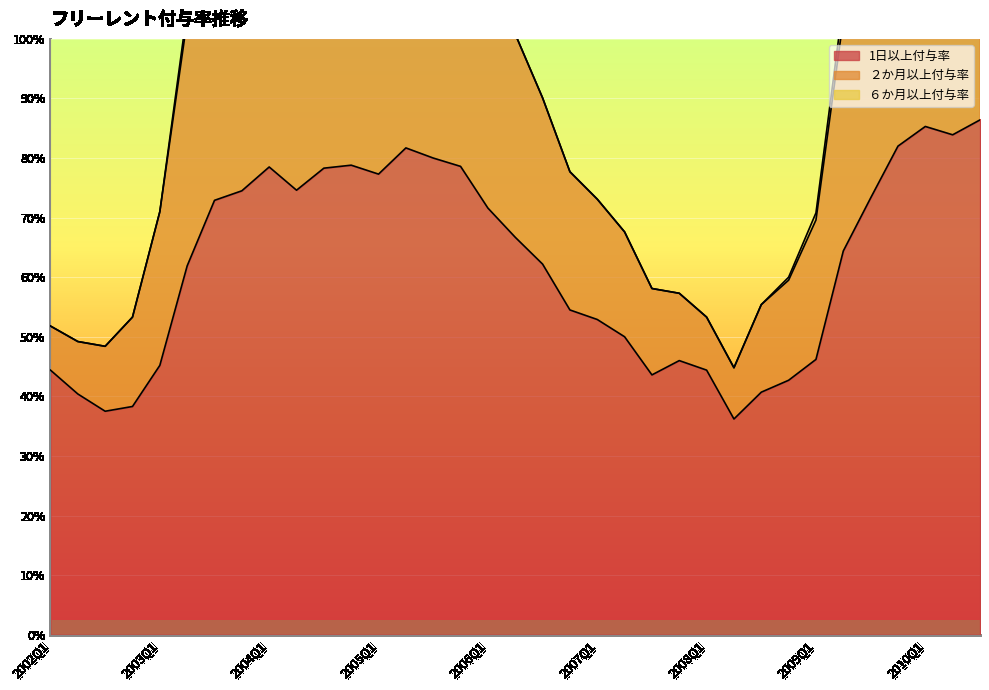

What is the label of the 23rd point from the left?

2007Q3